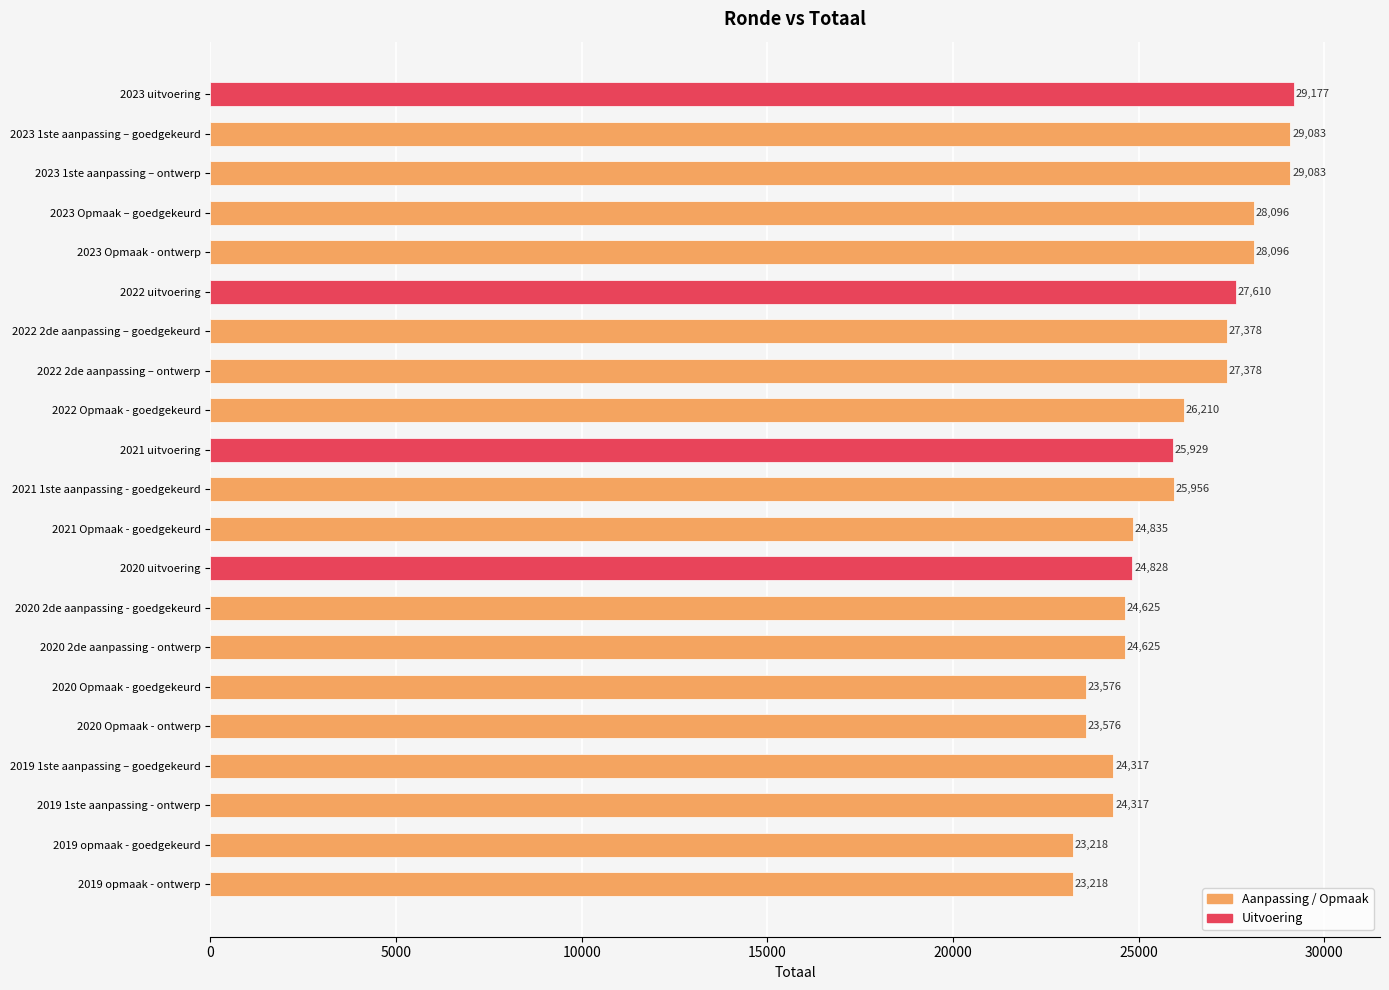

Approximately how many times larger is the value at 2021 uitvoering compared to 2021 Opmaak - goedgekeurd?

1.0